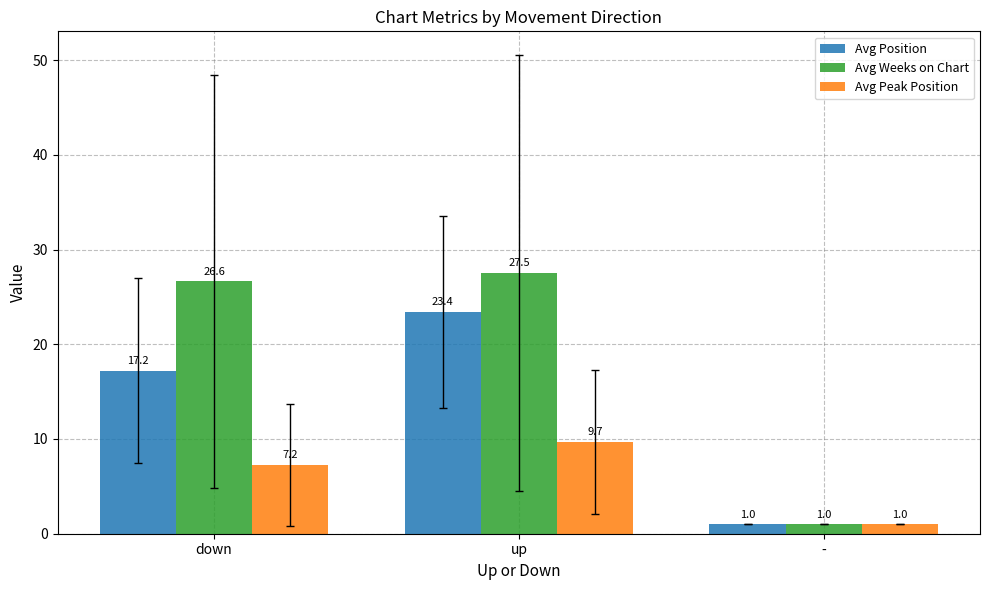

Rank the categories by Avg Weeks on Chart value from highest to lowest.

up, down, -